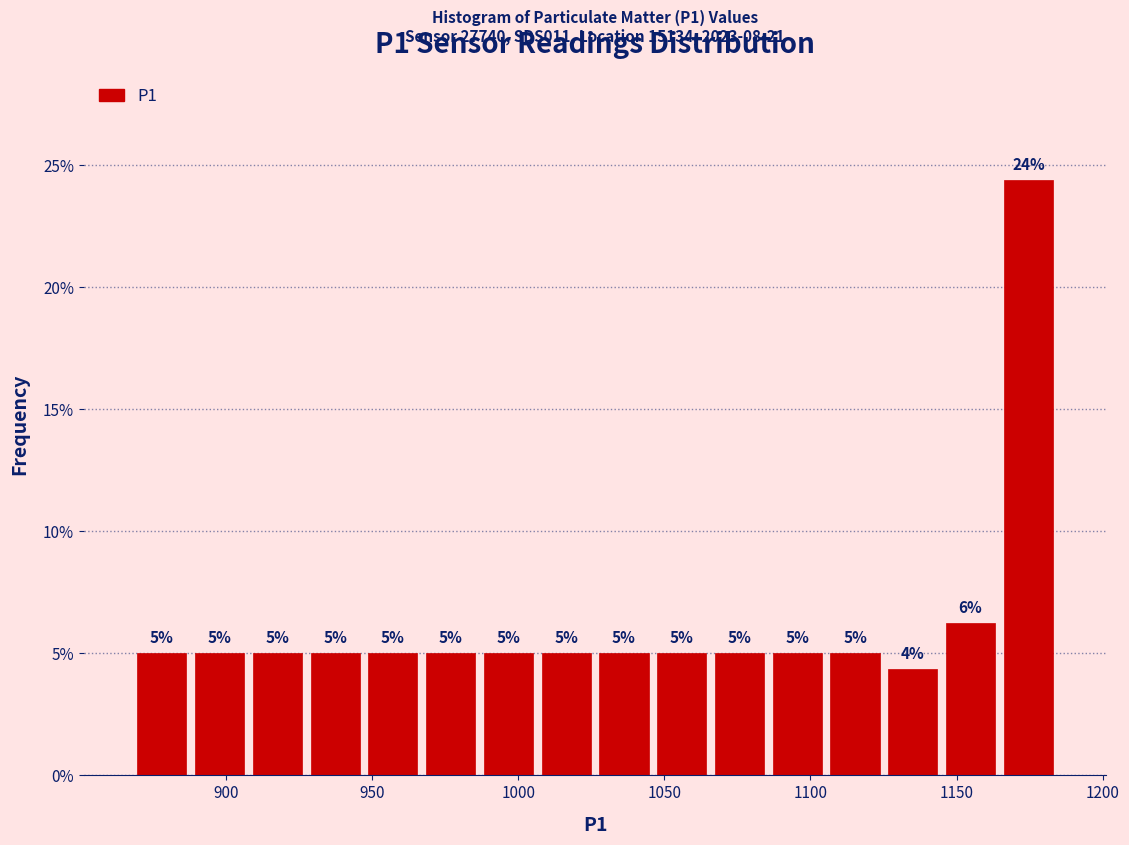

Around what value on the x-axis is the tallest bar? Give the approximate position of its centre, as read against the axis.

1175